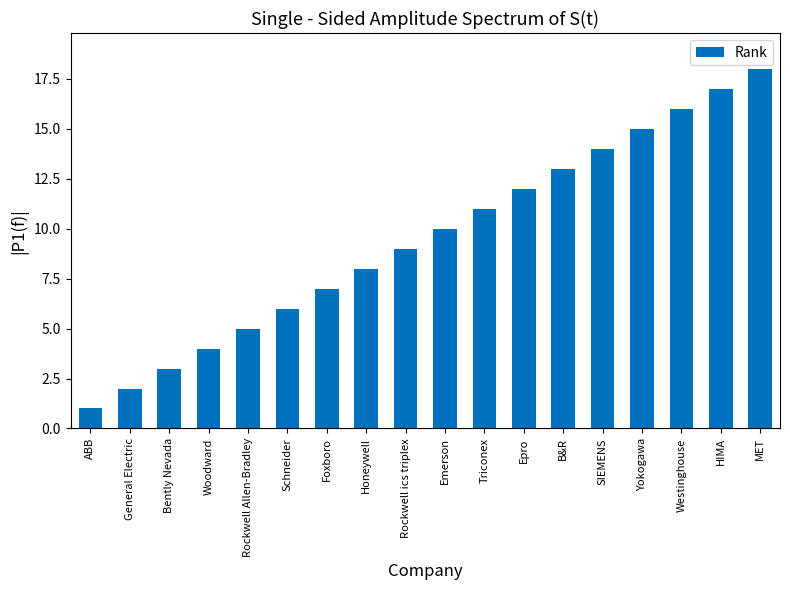

What is the difference between the second highest and minimum values?

16